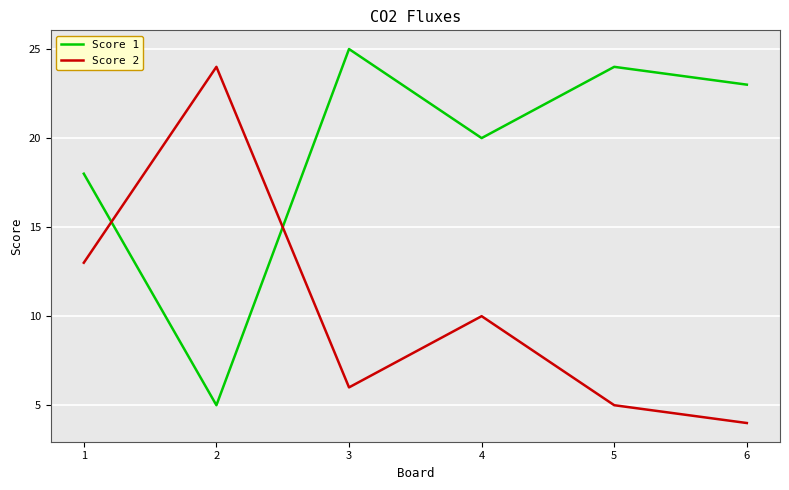

Reading left to right, list all the values displayed in this chart.

Score 1: 18	5	25	20	24	23
Score 2: 13	24	6	10	5	4